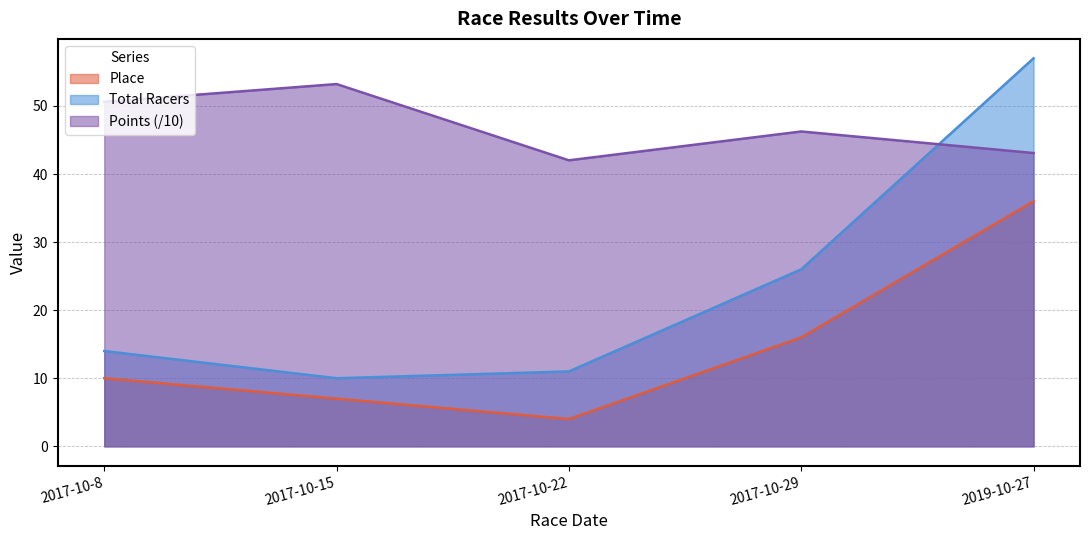

Reading left to right, extract all data points from this chart.

Place: 10.0	7.0	4.0	16.0	36.0
Total Racers: 14.0	10.0	11.0	26.0	57.0
Points: 50.6	53.2	42.0	46.2	43.1